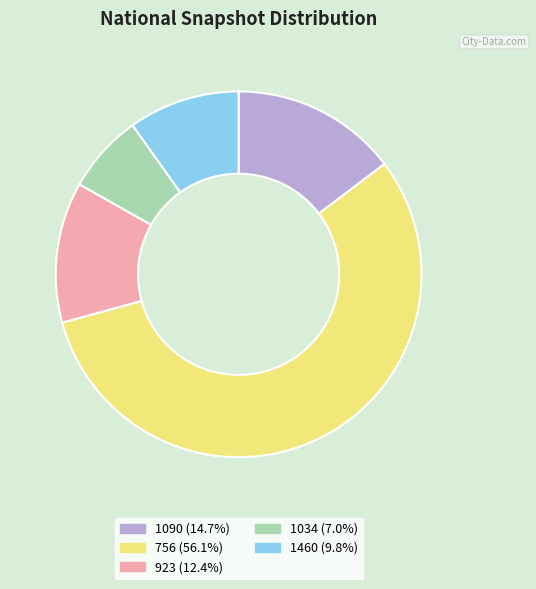

Does any single category account for the majority?

Yes